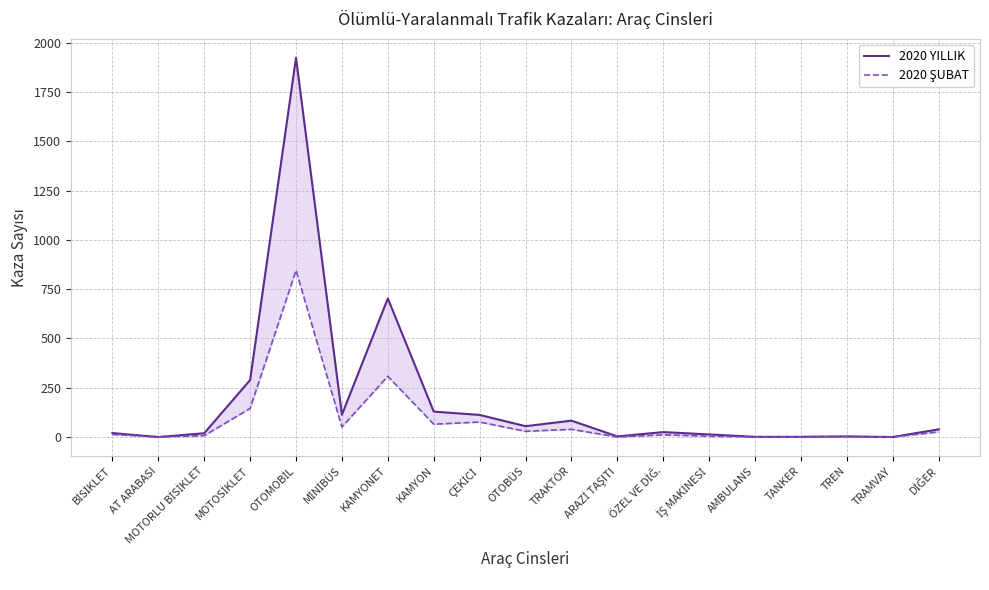

What is the average value of the 2020 YILLIK series?

186